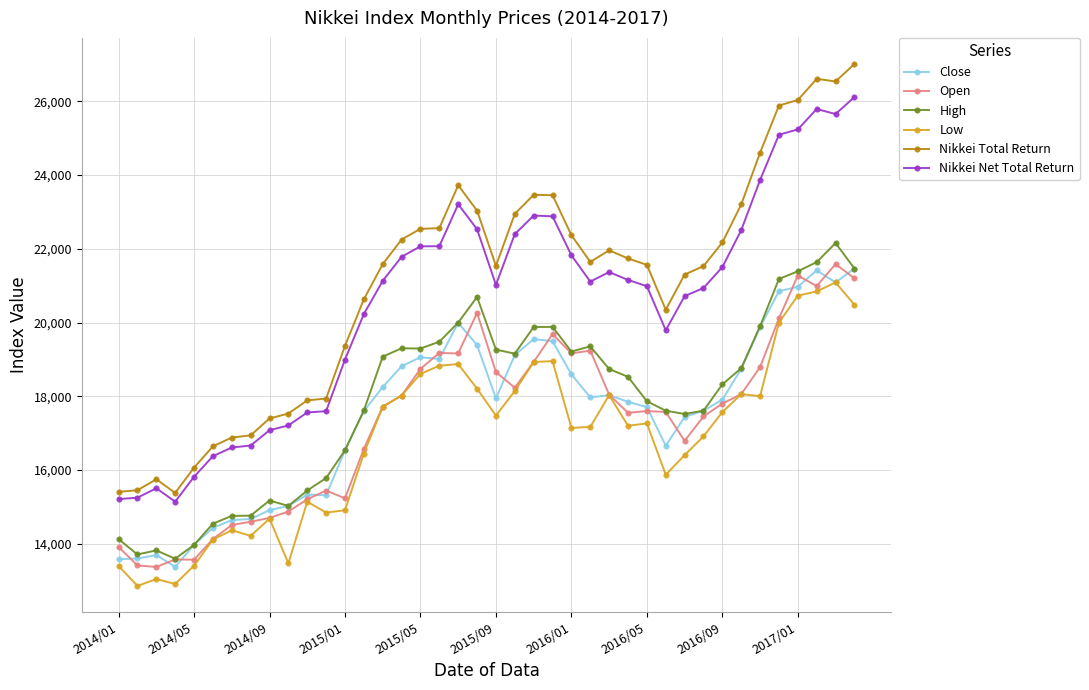

Does the chart have visible grid lines?

Yes